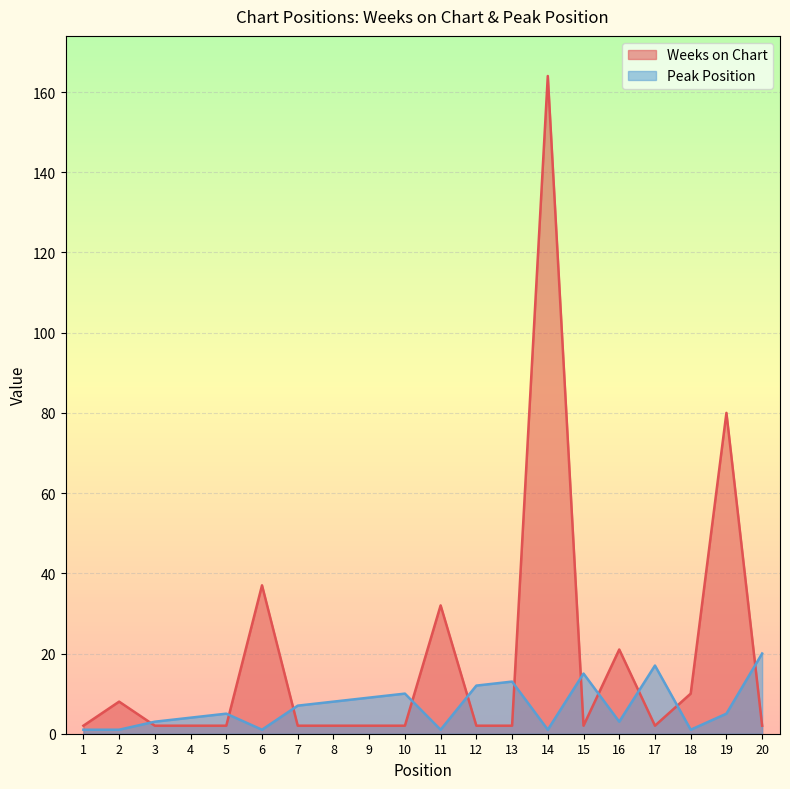

Count the number of data series in this chart.

2